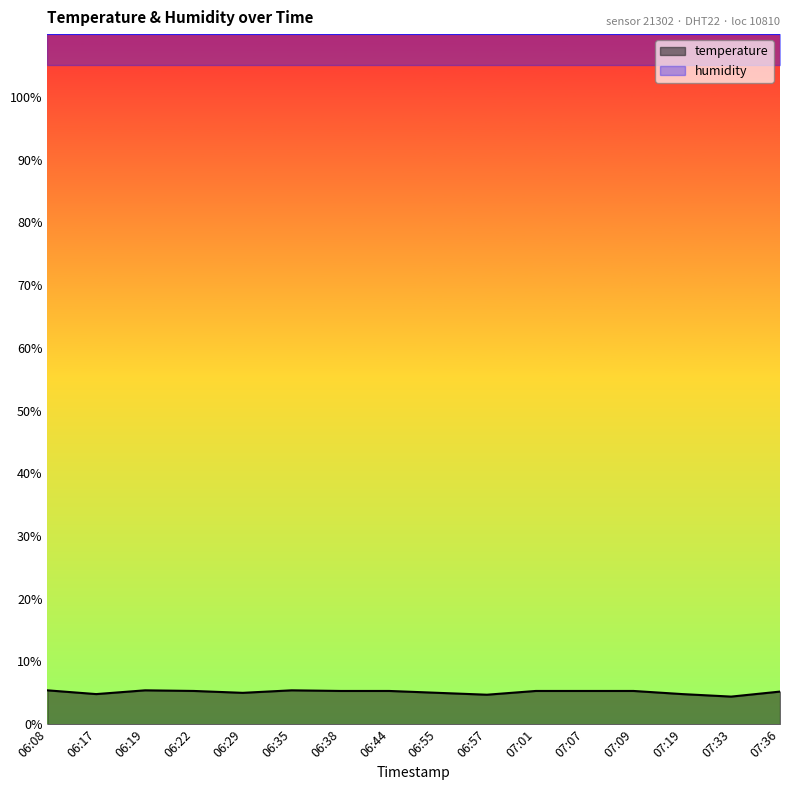

What is the difference between the maximum and minimum values in the temperature series?

1.0